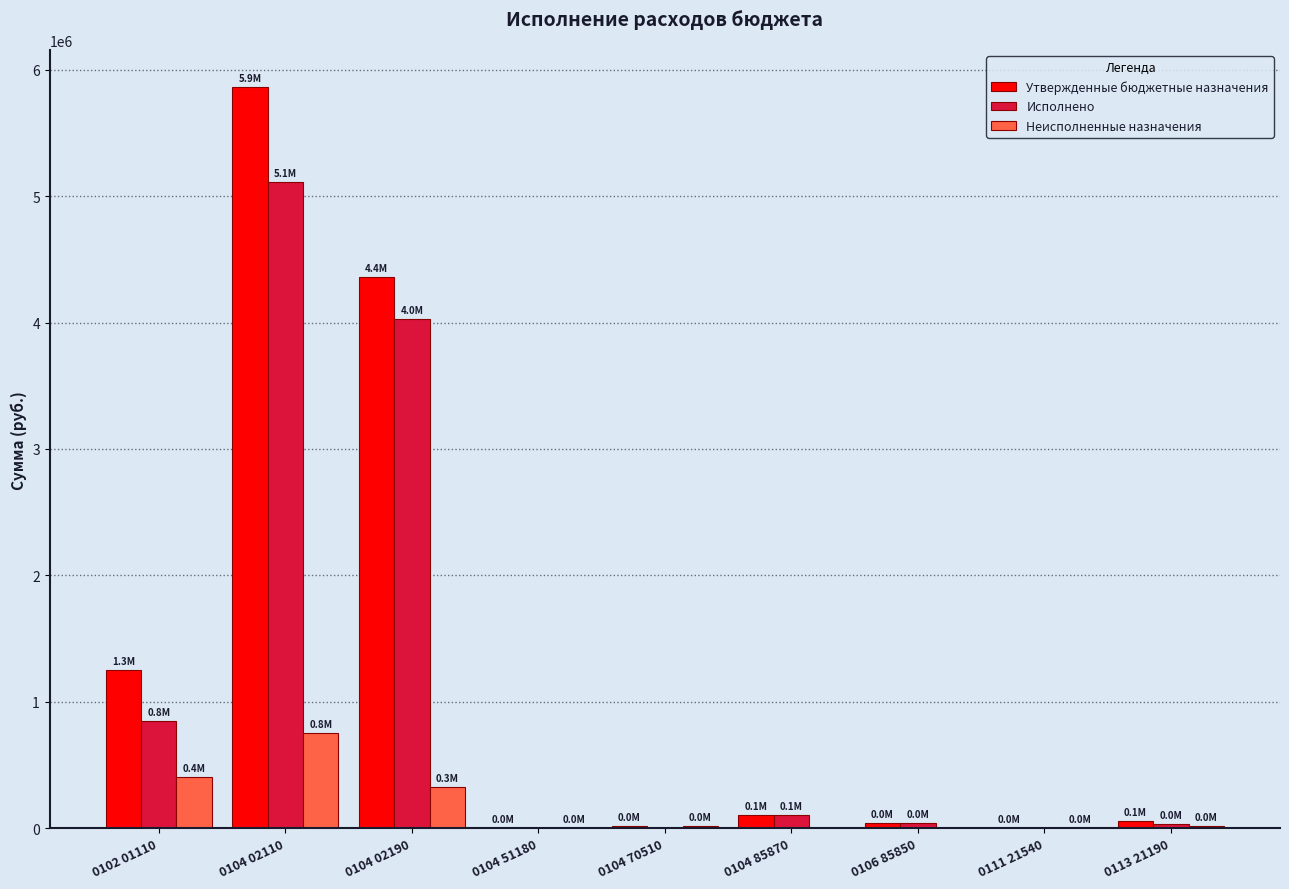

Between 0104 02190 and 0106 85850, which series saw the biggest shift?

Утвержденные бюджетные назначения